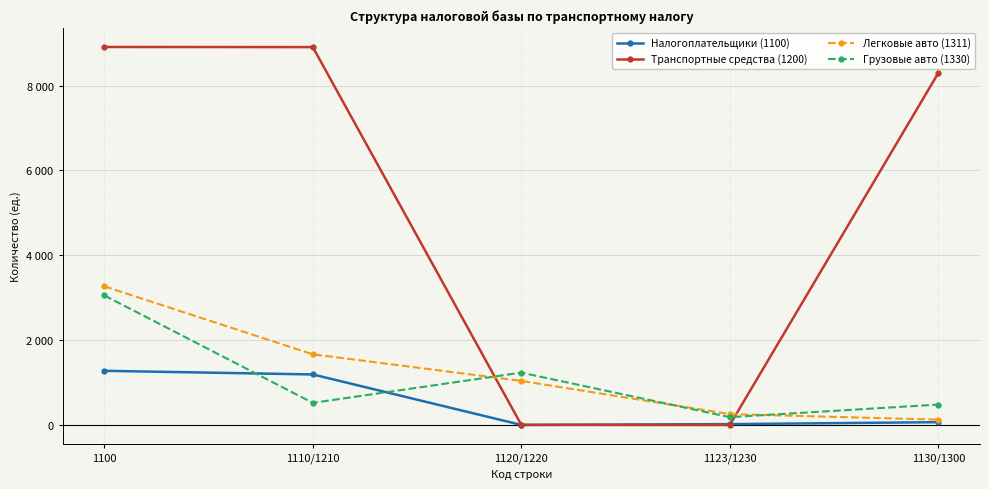

Where is the first local maximum for Грузовые авто (1330)?

1120/1220